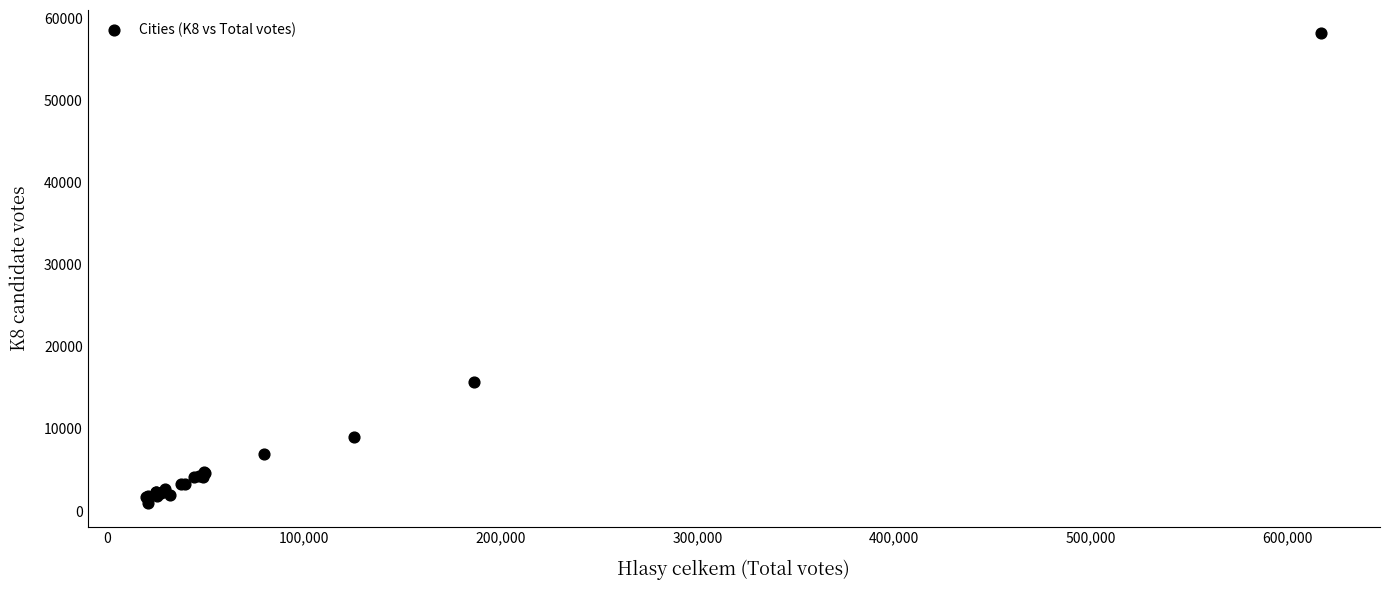

What Y value in the scatter plot is closest to 29549?

15733